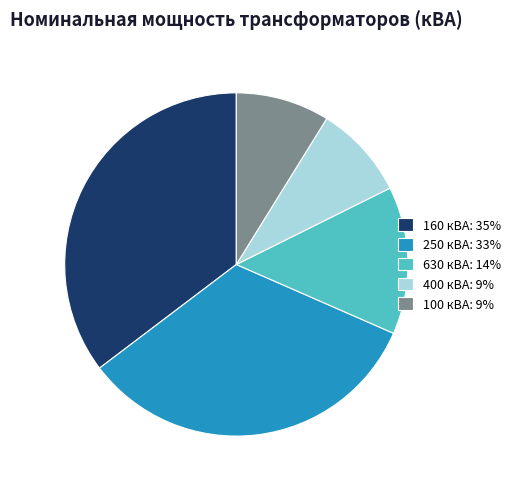

Combined, do 250 кВА: 33% and 160 кВА: 35% account for over 50%?

Yes